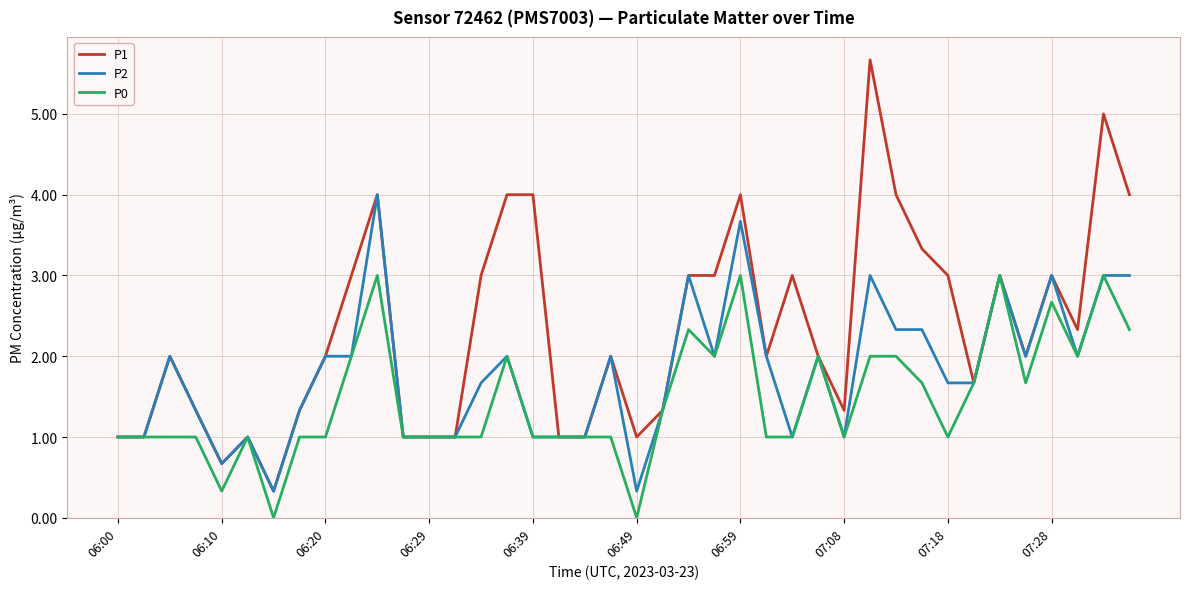

Count the number of data series in this chart.

3